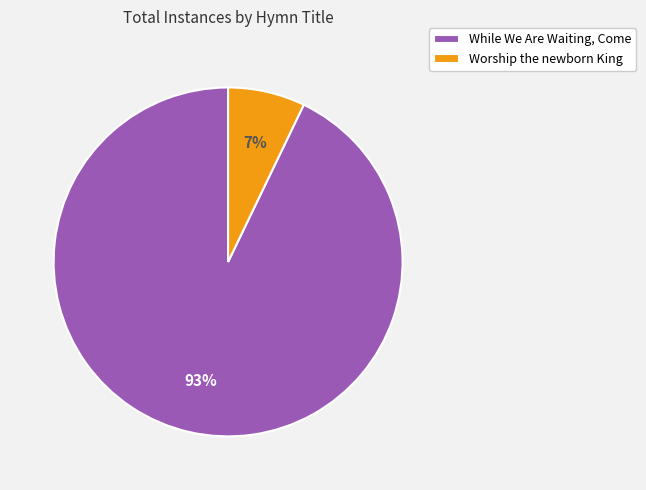

Combined, do Worship the newborn King and While We Are Waiting, Come account for over 50%?

Yes